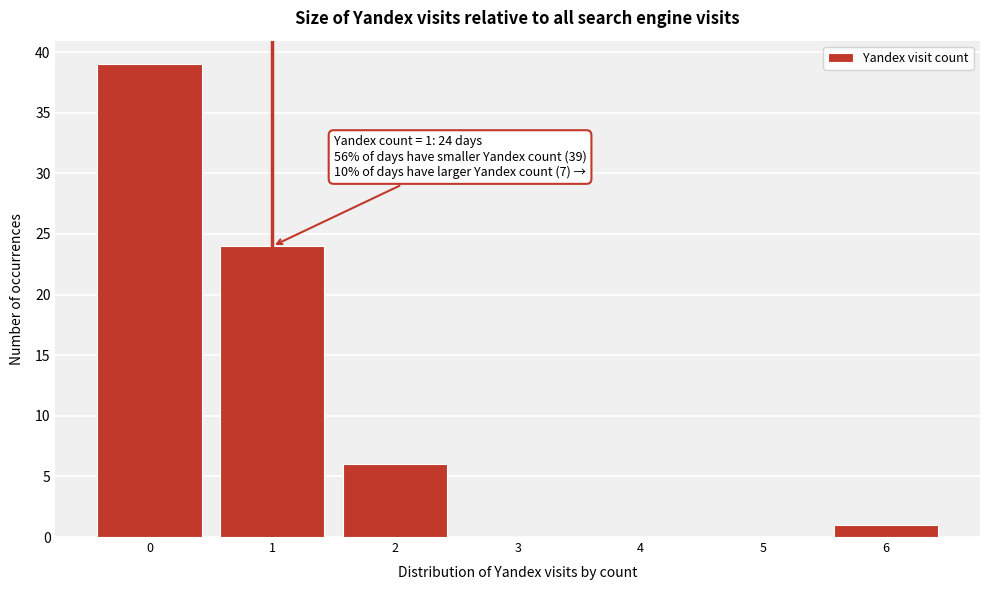

Which range on the x-axis has the tallest bar?

-0.5 to 0.5